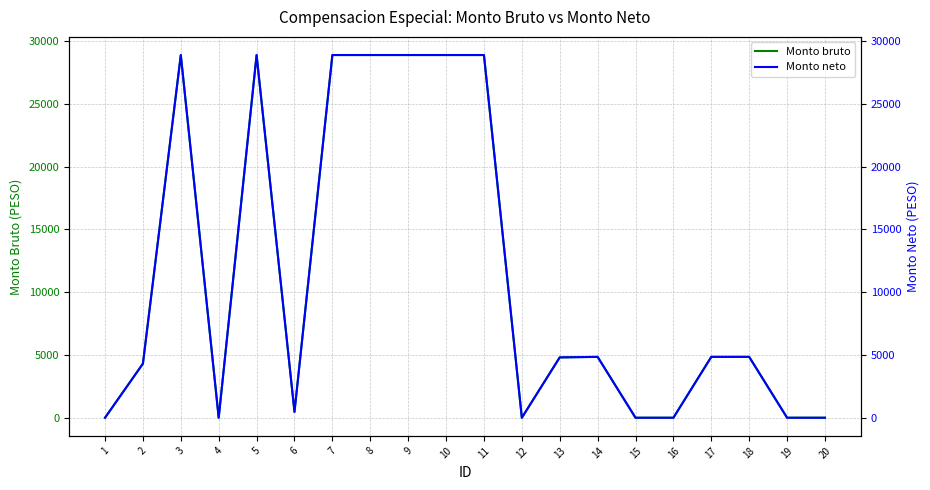

At which category is the sum across all series the highest?

3